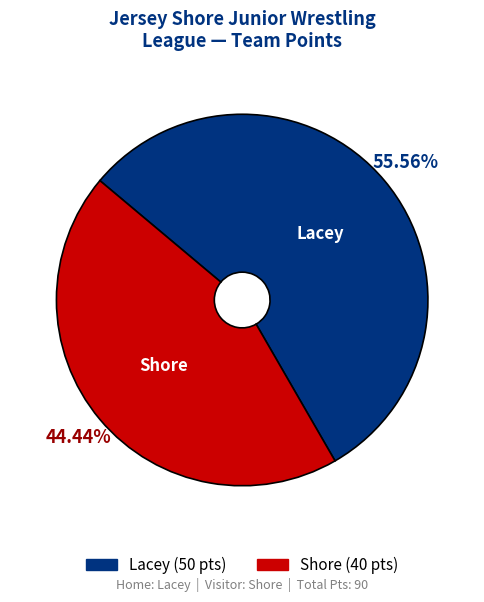

Which slice is the largest?

Lacey